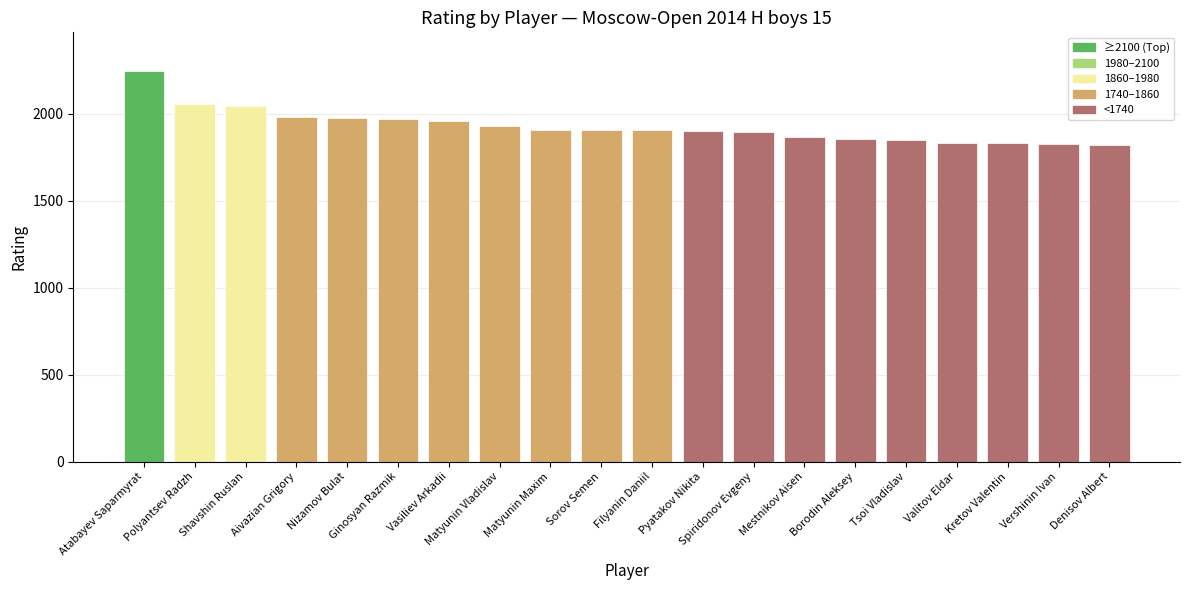

What is the difference between the values at Pyatakov Nikita and Tsoi Vladislav?

49